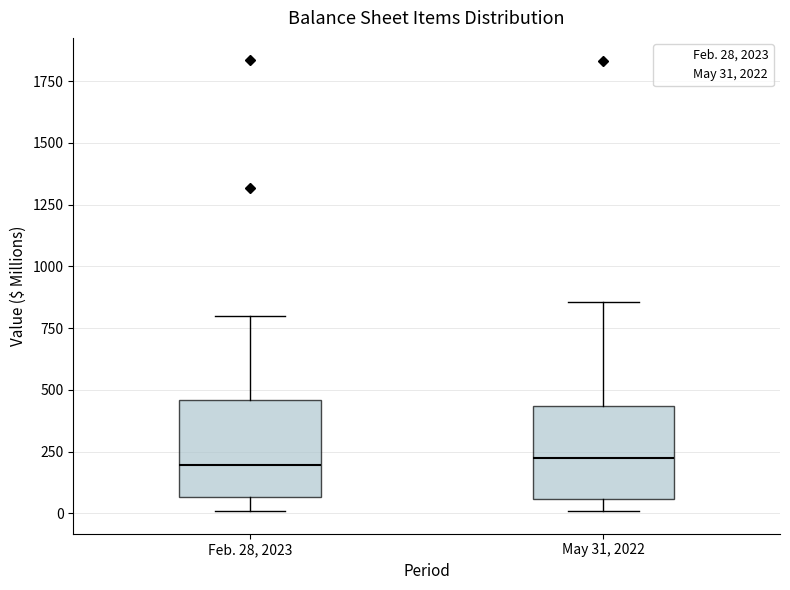

Reading left to right, read every box against the y-axis: the position of its median line, the range the box covers, and the ends of its whiskers. The values are not printed on the chart, so give them approximately, as read against the axis.

Feb. 28, 2023: median 200, box 50 to 450, whiskers 0 to 800
May 31, 2022: median 200, box 50 to 450, whiskers 0 to 850